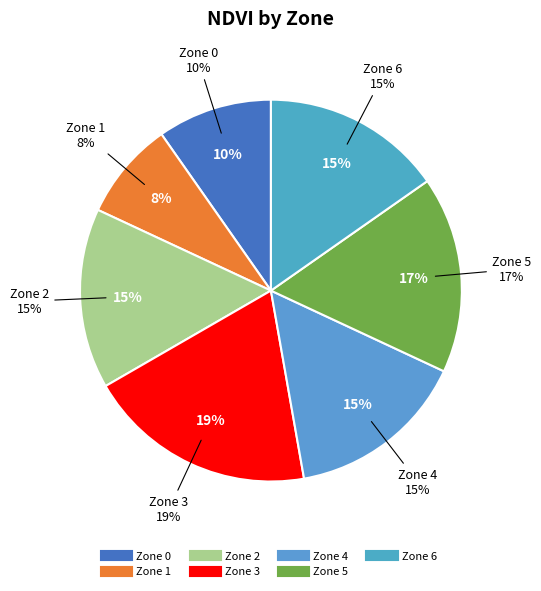

Does any single category account for the majority?

No